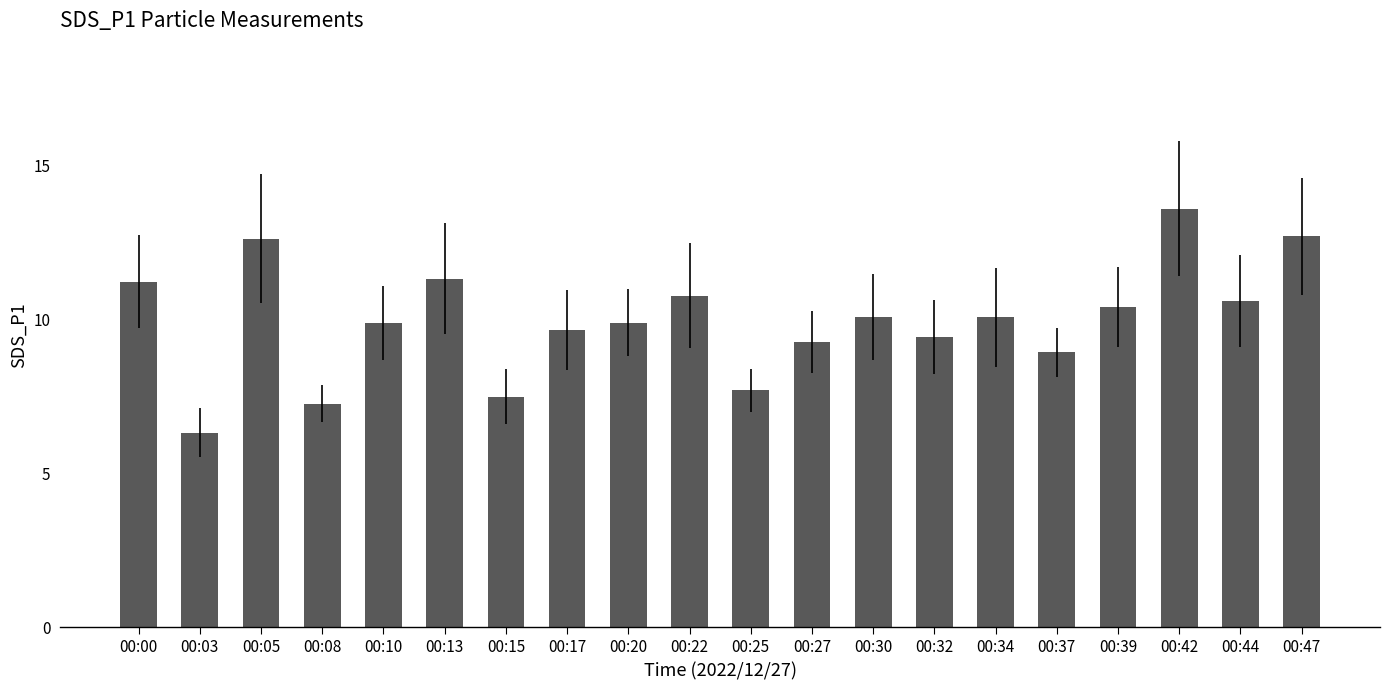

Read the value at 00:27.

9.3